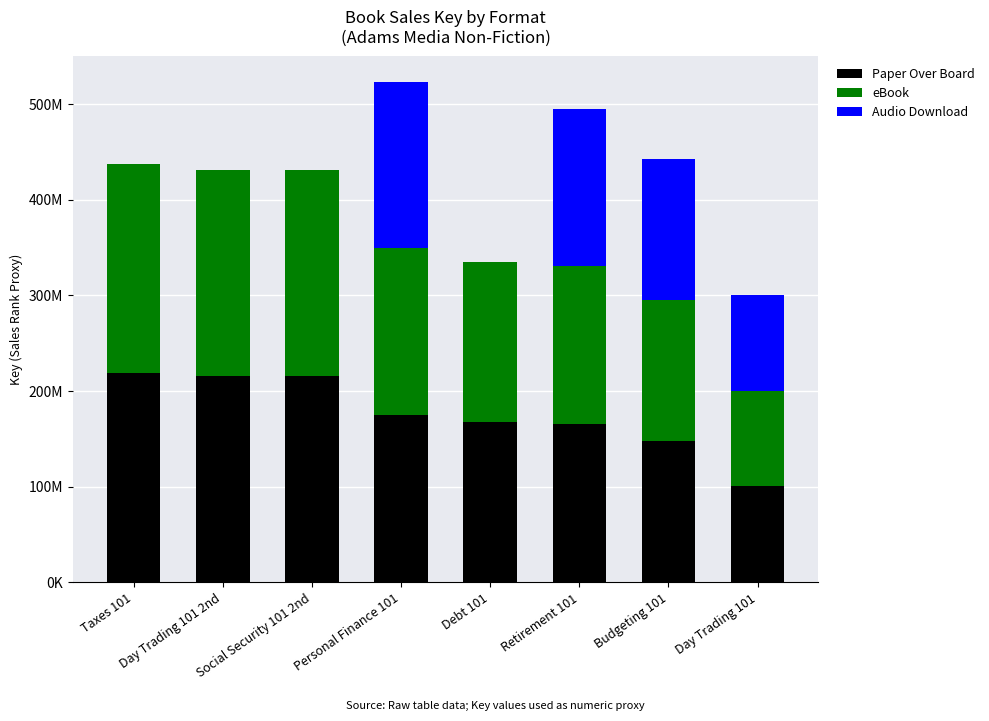

Are the bars horizontal?

No